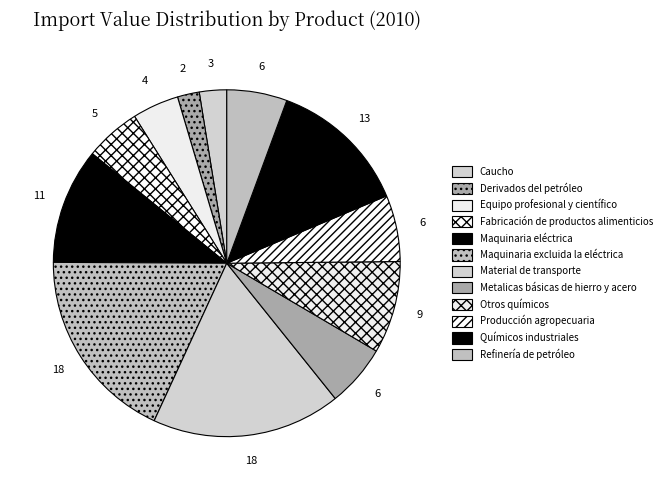

Combined, do Refinería de petróleo and Químicos industriales account for over 50%?

No